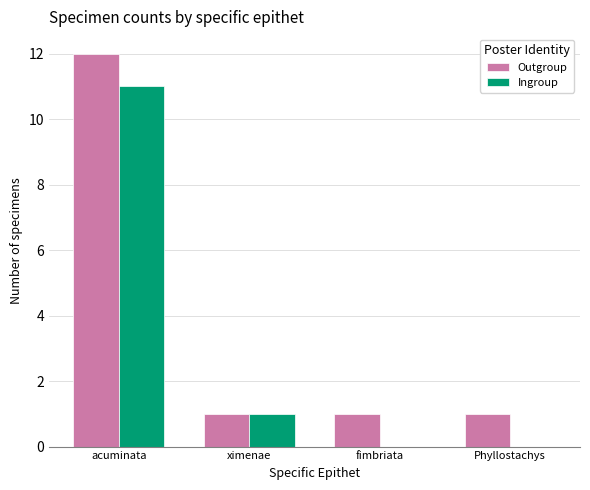

Count the number of data series in this chart.

2